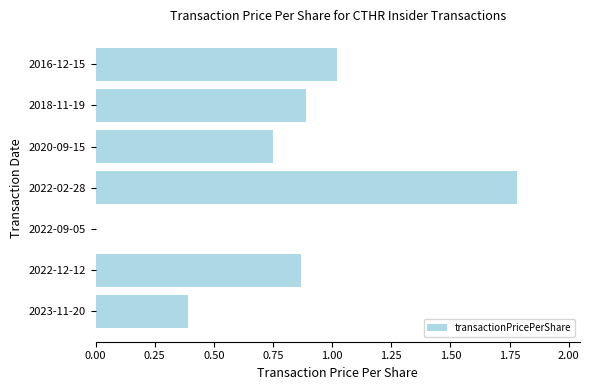

The chart shows a value of 0.5 at 2016-12-15. True or false?

False